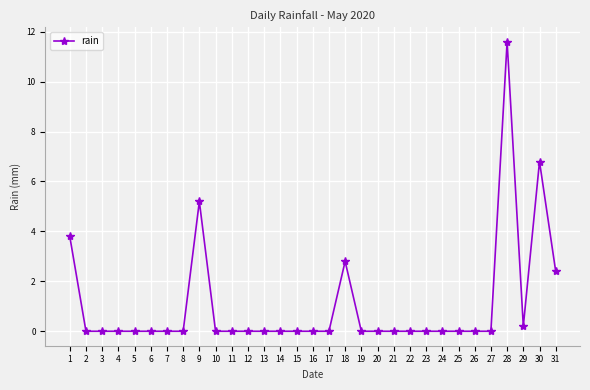

What is the difference between the maximum and minimum values?

11.6